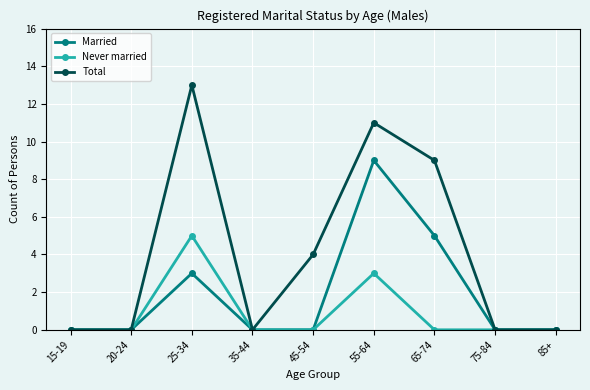

Reading left to right, list all the values displayed in this chart.

Married: 15-19=0	20-24=0	25-34=3	35-44=0	45-54=0	55-64=9	65-74=5	75-84=0	85+=0
Never married: 15-19=0	20-24=0	25-34=5	35-44=0	45-54=0	55-64=3	65-74=0	75-84=0	85+=0
Total: 15-19=0	20-24=0	25-34=13	35-44=0	45-54=4	55-64=11	65-74=9	75-84=0	85+=0